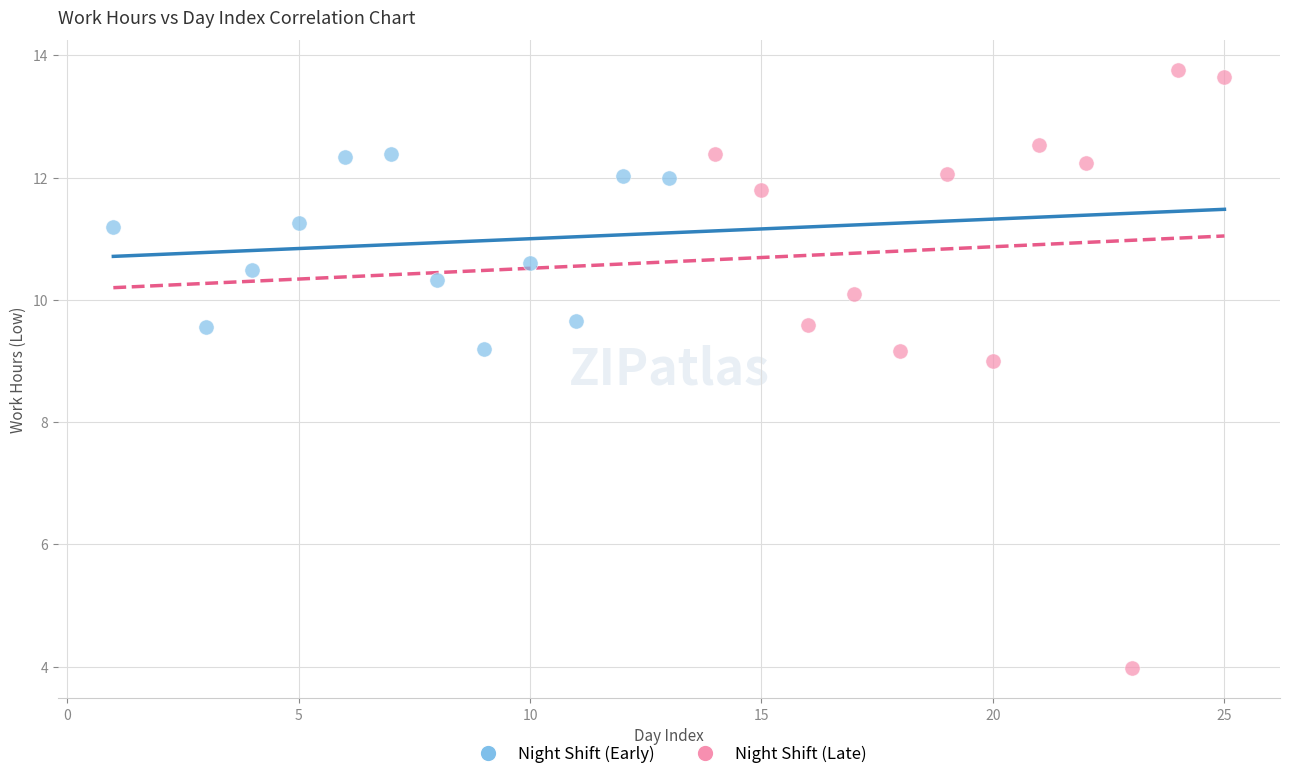

Which series has the largest Y range (max minus min)?

Night Shift (Late)